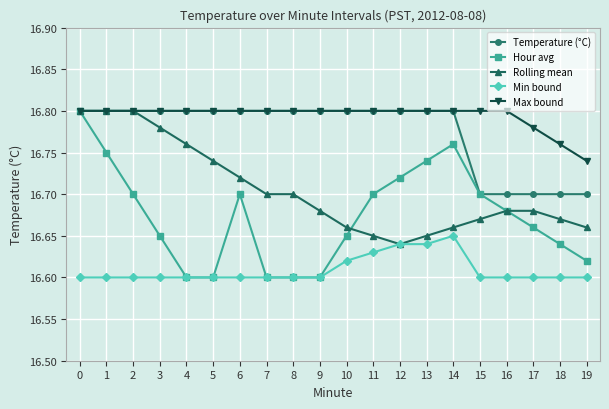

Where is Max bound nearest to the value 16?

19